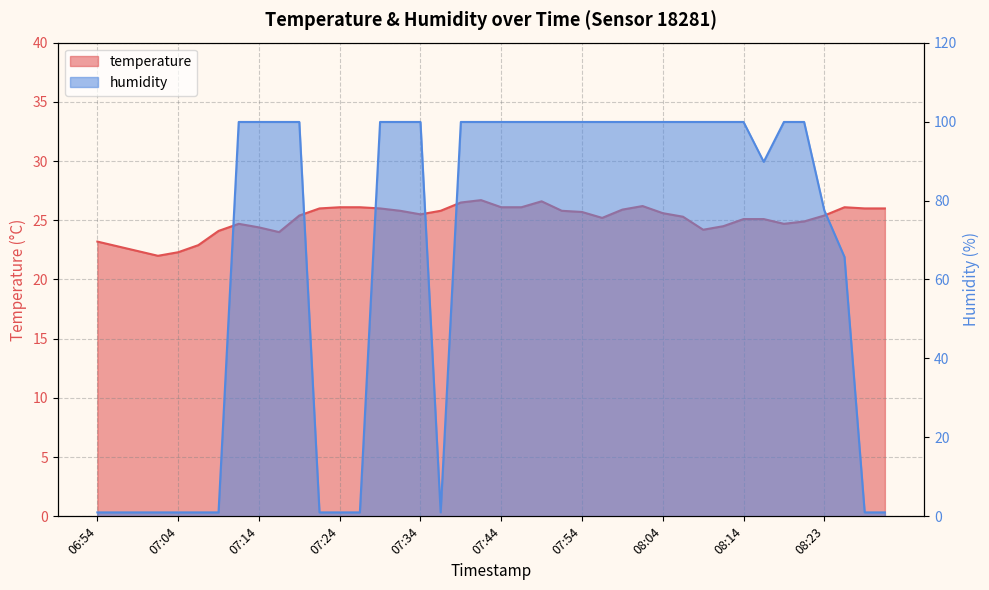

List the series in order of their peak value, highest first.

humidity, temperature